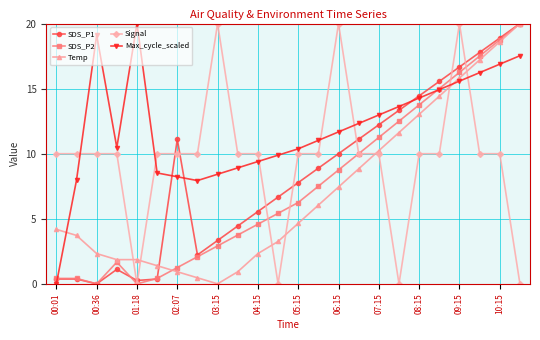

After their last crossing, which series has the higher values: Signal or SDS_P1?

SDS_P1